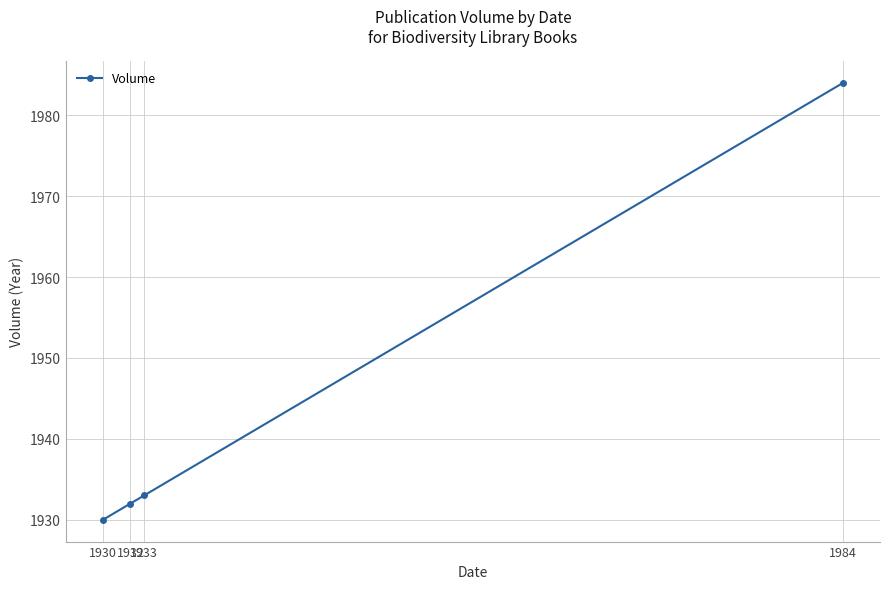

What is the difference between the maximum and second lowest values?

52